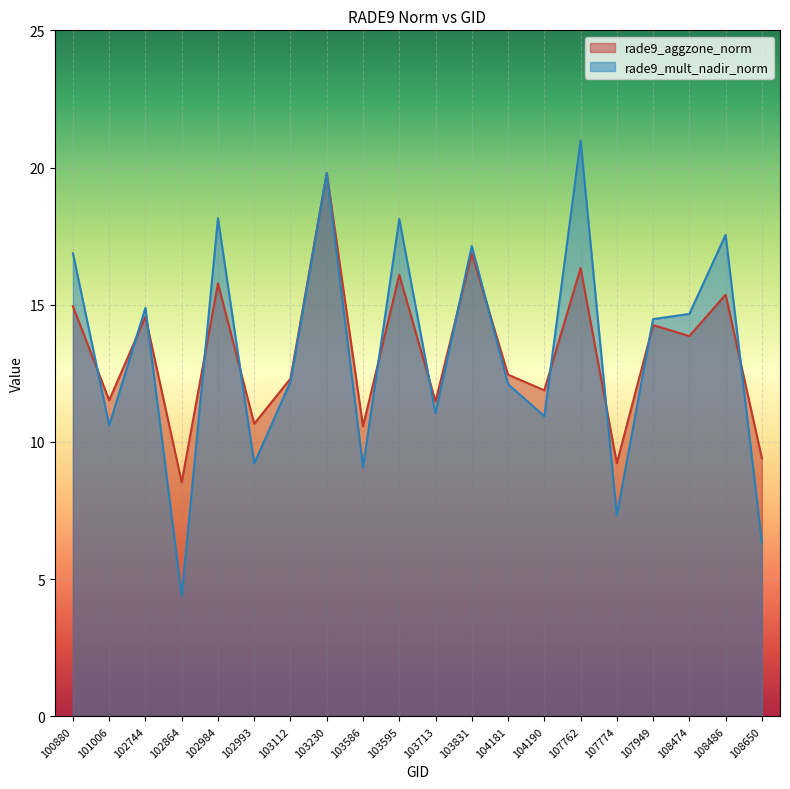

At which category does rade9_aggzone_norm reach its first local valley?

101006